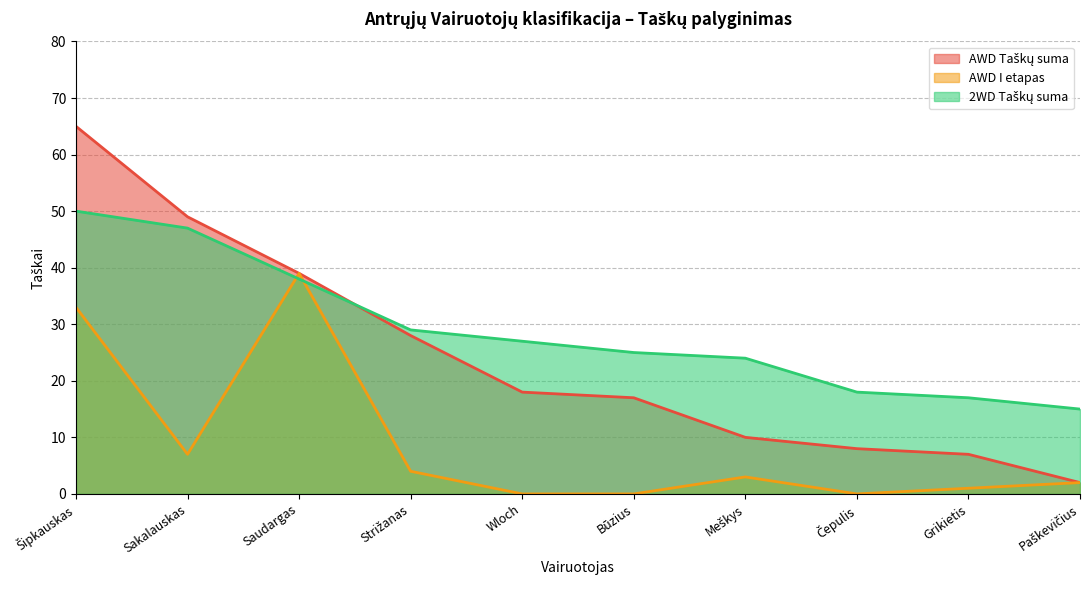

Reading left to right, list all the values displayed in this chart.

AWD Taškų suma: Šipkauskas=65	Sakalauskas=49	Saudargas=39	Strižanas=28	Wloch=18	Būzius=17	Meškys=10	Čepulis=8	Grikietis=7	Paškevičius=2
AWD I etapas: Šipkauskas=33	Sakalauskas=7	Saudargas=39	Strižanas=4	Wloch=0	Būzius=0	Meškys=3	Čepulis=0	Grikietis=1	Paškevičius=2
2WD Taškų suma: Šipkauskas=50	Sakalauskas=47	Saudargas=38	Strižanas=29	Wloch=27	Būzius=25	Meškys=24	Čepulis=18	Grikietis=17	Paškevičius=15